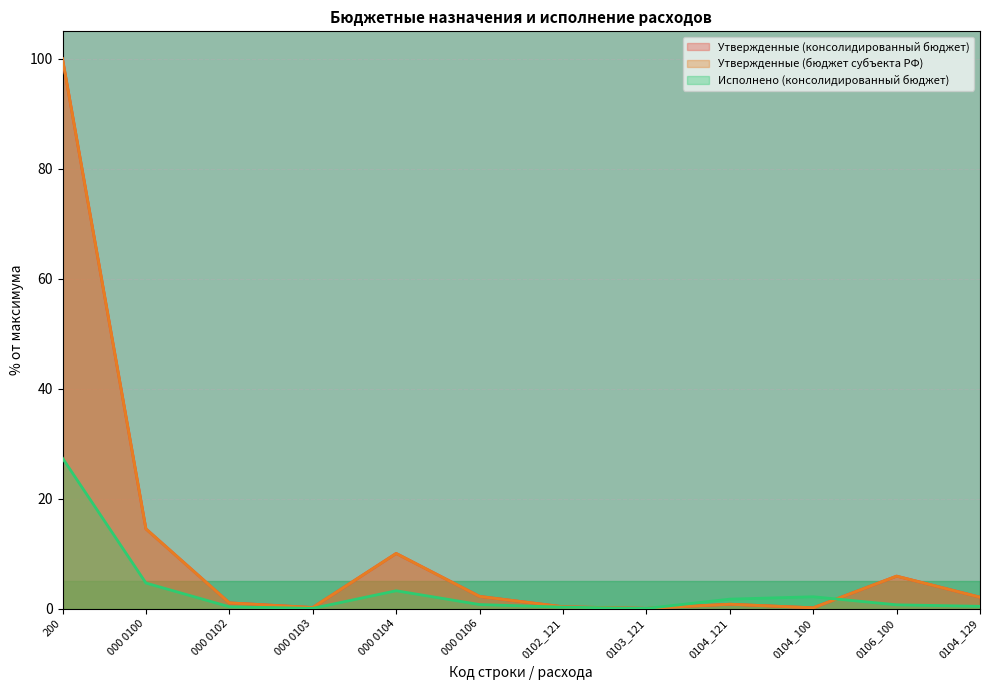

Rank the series at 0104_100 from lowest to highest value.

Утвержденные (консолидированный бюджет), Утвержденные (бюджет субъекта РФ), Исполнено (консолидированный бюджет)